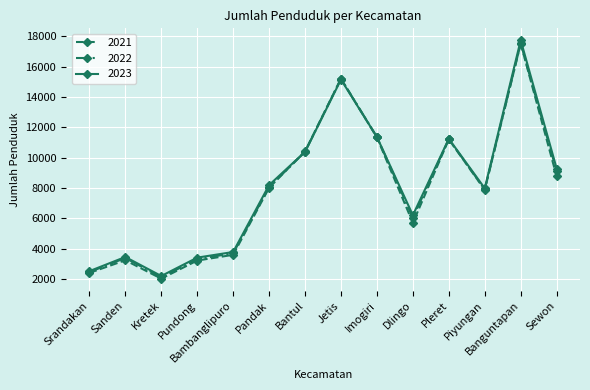

The 2021 series shows 5037 at Sewon. True or false?

False